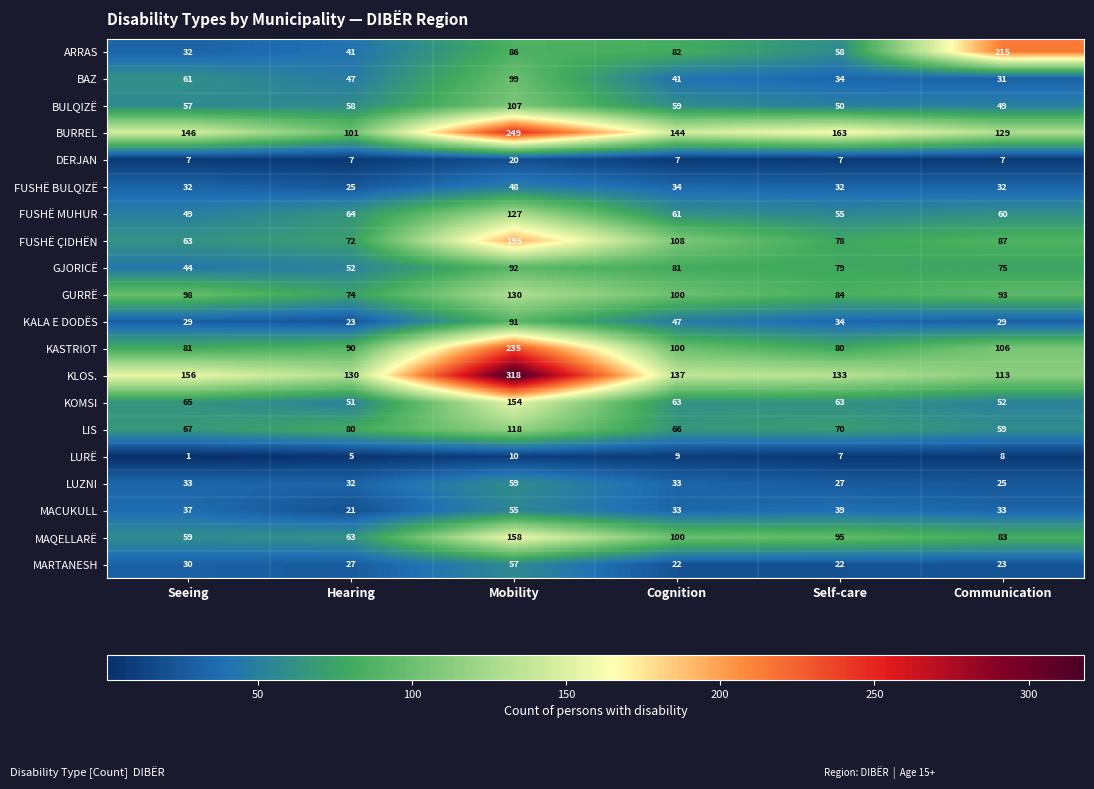

What is the sum of the FUSHË MUHUR values at Seeing and Mobility?

176